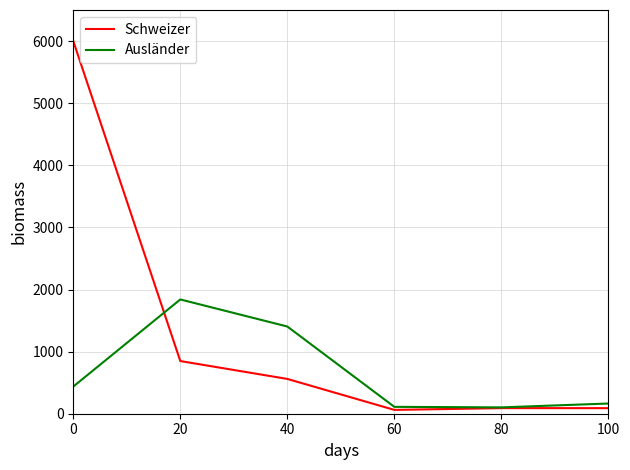

Which series has the widest spread of values?

Schweizer